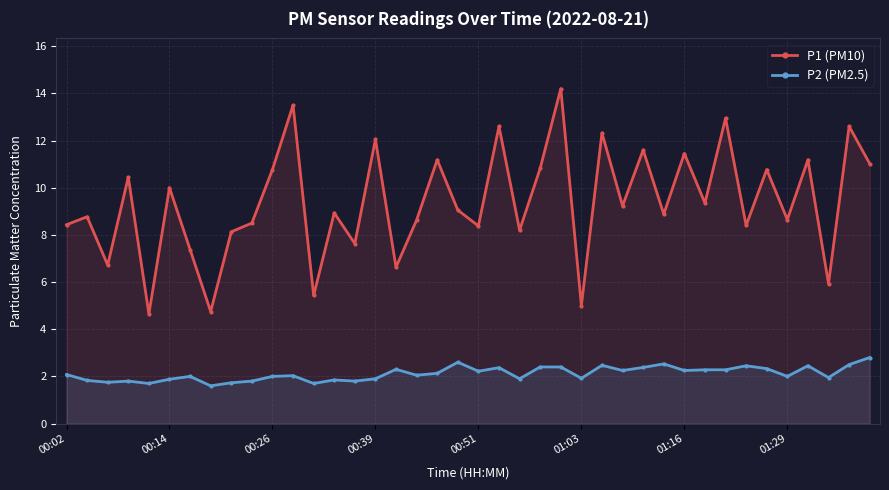

What is the highest value of the P2 (PM2.5) series?

2.8